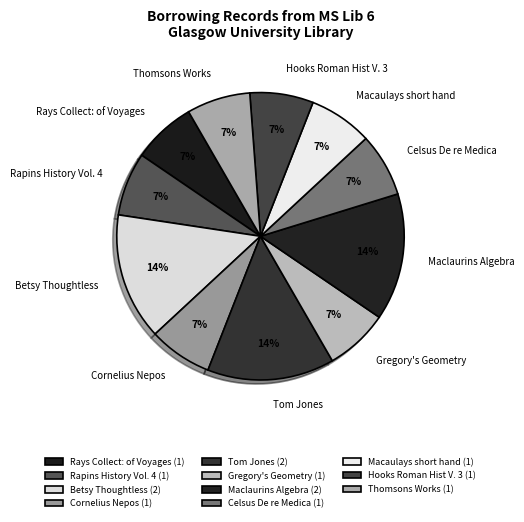

True or false: Maclaurins Algebra accounts for 1% of the total.

False